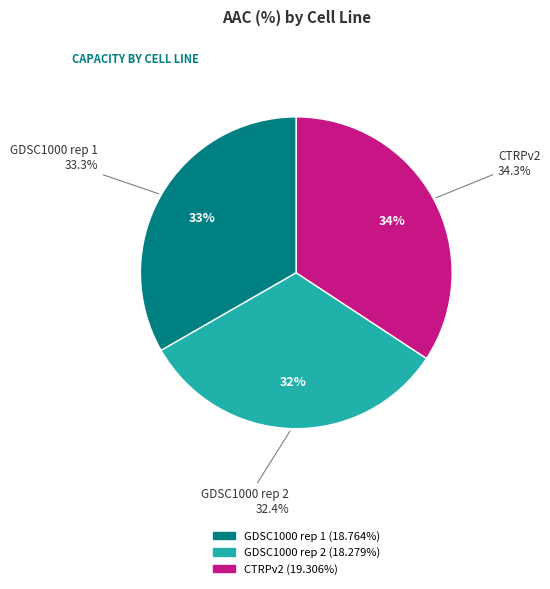

How many slices are in this pie chart?

3